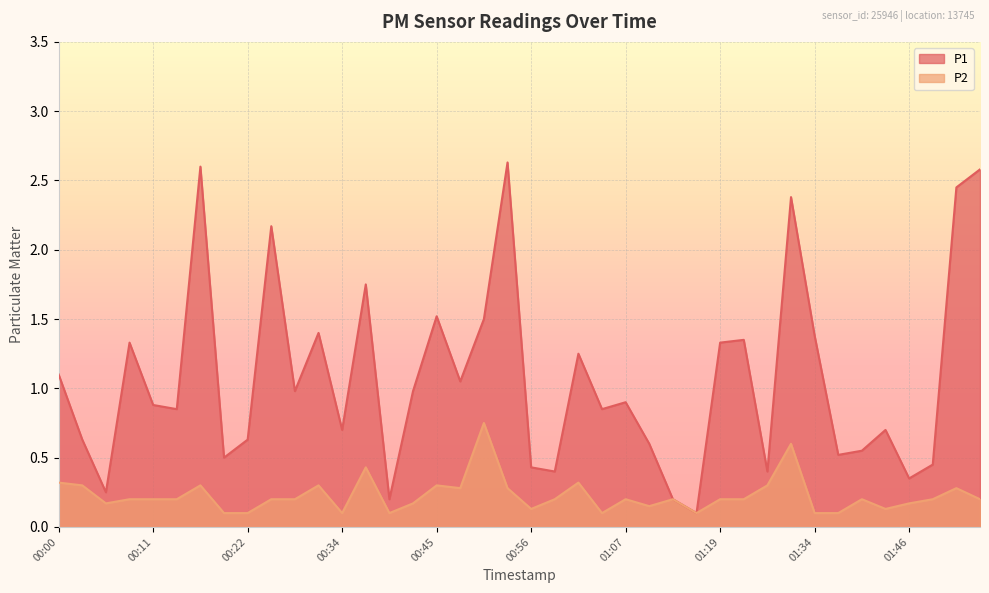

True or false: P1 and P2 intersect in this chart.

False